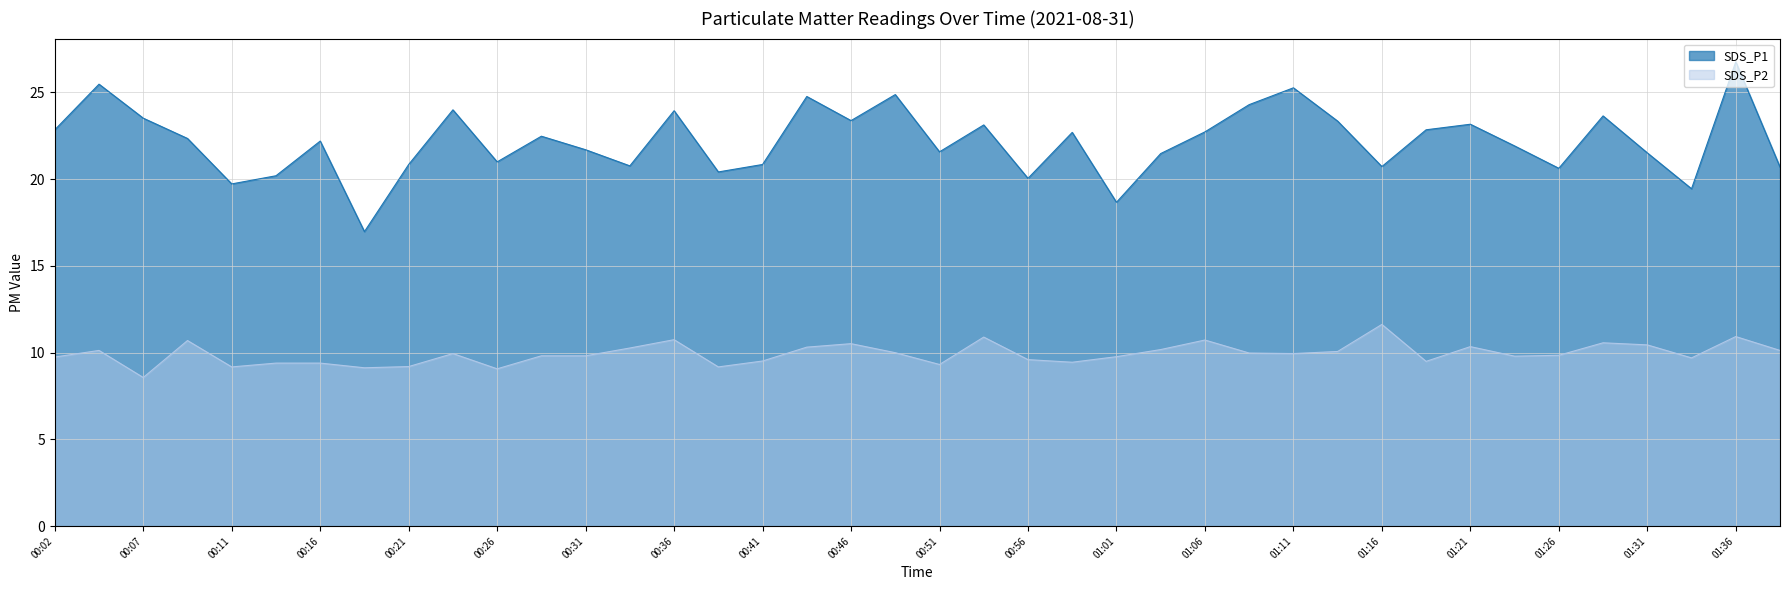

Reading right to left, transcribe all the data shown in this chart.

SDS_P1: 20.7	26.8	19.4	21.5	23.6	20.6	21.9	23.2	22.9	20.7	23.4	25.3	24.3	22.7	21.5	18.7	22.7	20.1	23.1	21.6	24.9	23.4	24.8	20.9	20.4	23.9	20.8	21.7	22.5	21.0	24.0	20.9	17.0	22.2	20.2	19.7	22.4	23.5	25.5	22.9
SDS_P2: 10.1	10.9	9.7	10.4	10.6	9.8	9.8	10.3	9.5	11.6	10.1	9.9	10.0	10.7	10.2	9.8	9.4	9.6	10.9	9.3	10.0	10.5	10.3	9.5	9.2	10.8	10.3	9.8	9.8	9.1	9.9	9.2	9.1	9.4	9.4	9.2	10.7	8.6	10.1	9.8